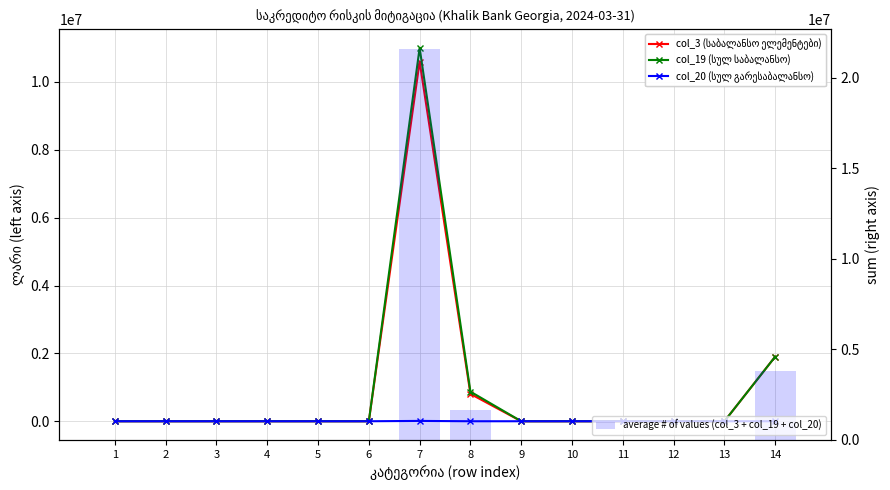

Reading left to right, list all the values displayed in this chart.

col_3 (საბალანსო ელემენტები): 1=0.0	2=0.0	3=0.0	4=0.0	5=0.0	6=0.0	7=10596967.1	8=805790.7	9=0.0	10=0.0	11=0.0	12=0.0	13=0.0	14=1904672.1
col_19 (სულ საბალანსო): 1=0.0	2=0.0	3=0.0	4=0.0	5=0.0	6=0.0	7=11000725.7	8=872621.5	9=0.0	10=0.0	11=0.0	12=0.0	13=0.0	14=1904672.1
col_20 (სულ გარესაბალანსო): 1=0.0	2=0.0	3=0.0	4=0.0	5=0.0	6=0.0	7=9778.9	8=0.0	9=0.0	10=0.0	11=0.0	12=0.0	13=0.0	14=0.0
average # of values (col_3 + col_19 + col_20): 1=0.0	2=0.0	3=0.0	4=0.0	5=0.0	6=0.0	7=21607471.7	8=1678412.2	9=0.0	10=0.0	11=0.0	12=0.0	13=0.0	14=3809344.3